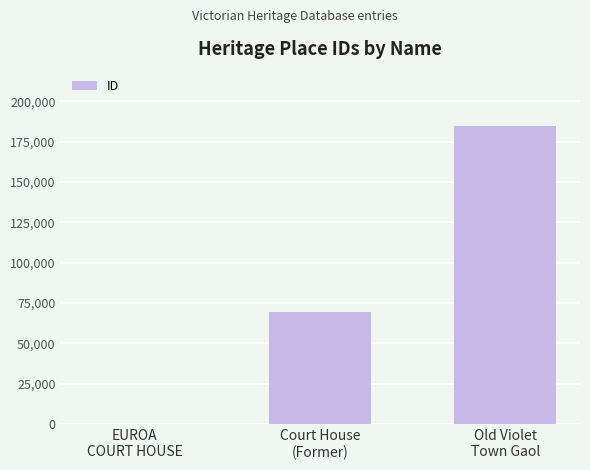

What is the sum of all values?

254801